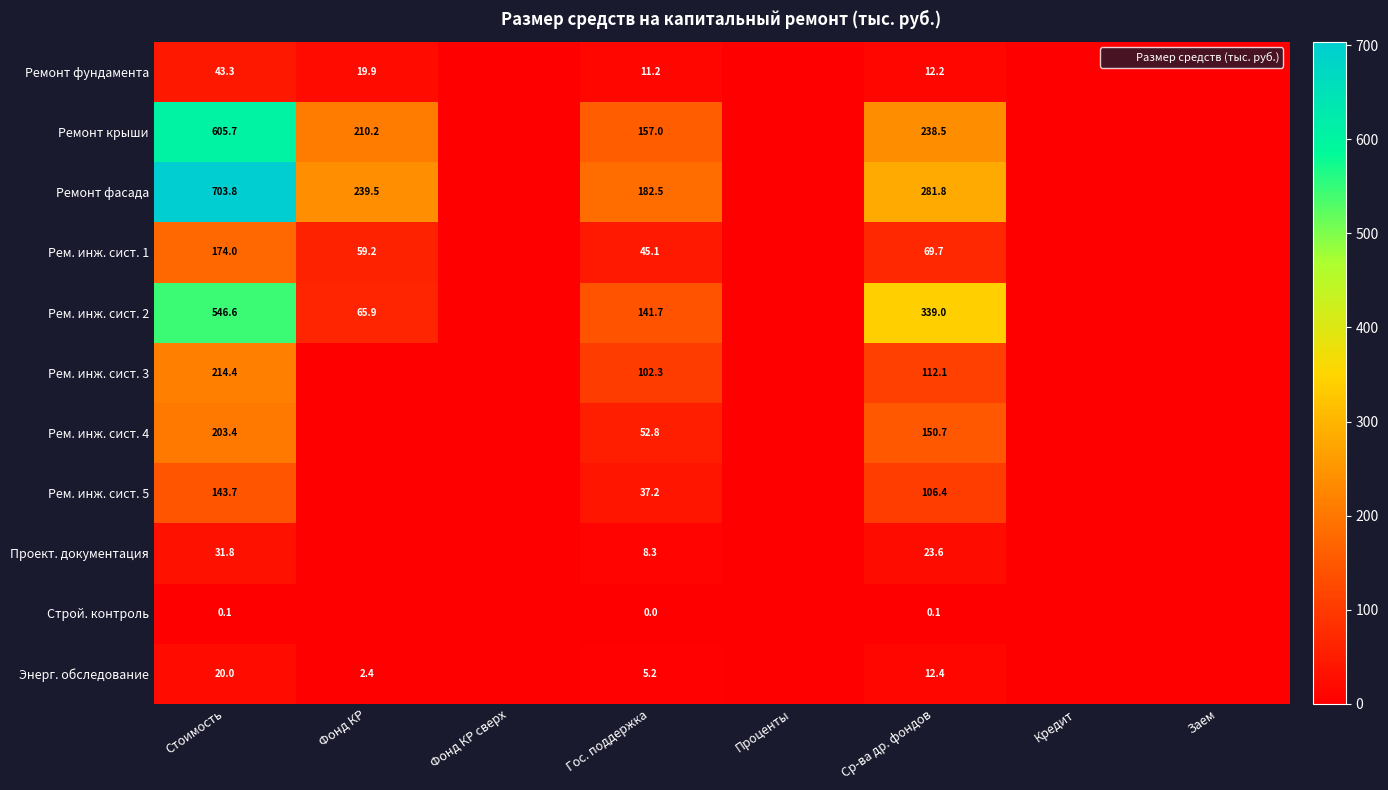

Where does the Энерг. обследование series first go above 2?

Стоимость